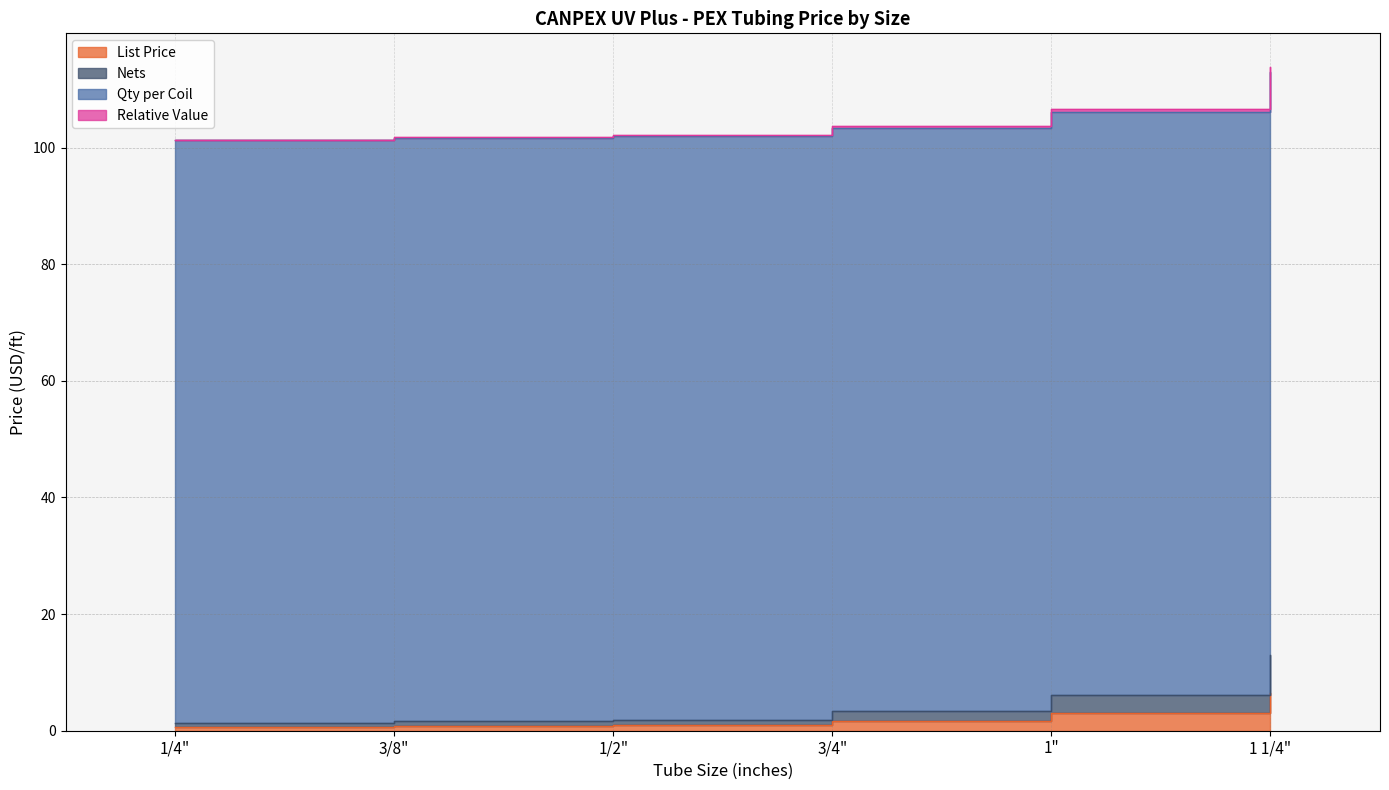

What is the label of the 3rd point from the right?

3/4"